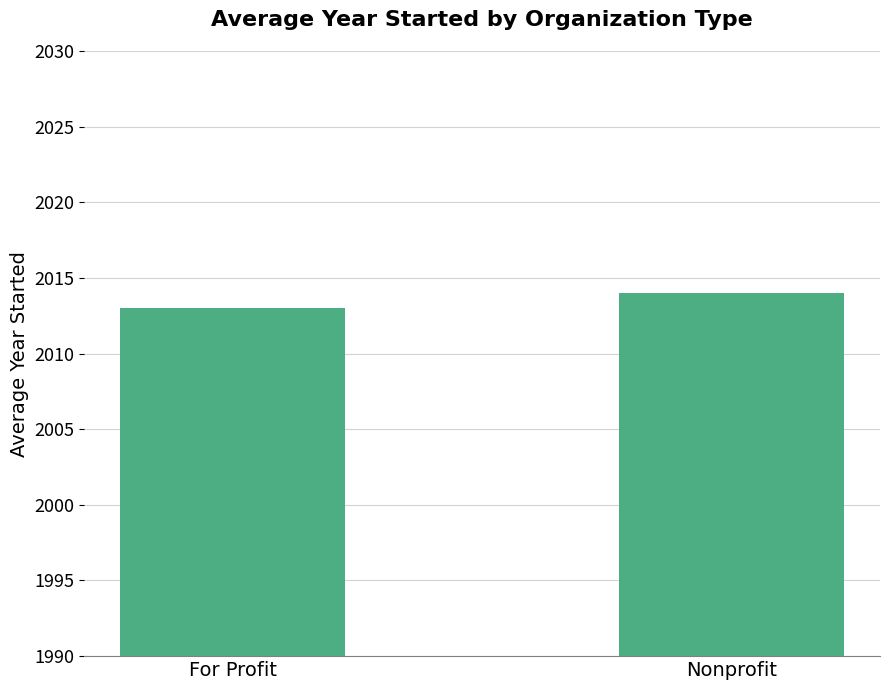

Are the bars grouped side by side (vs. stacked)?

No